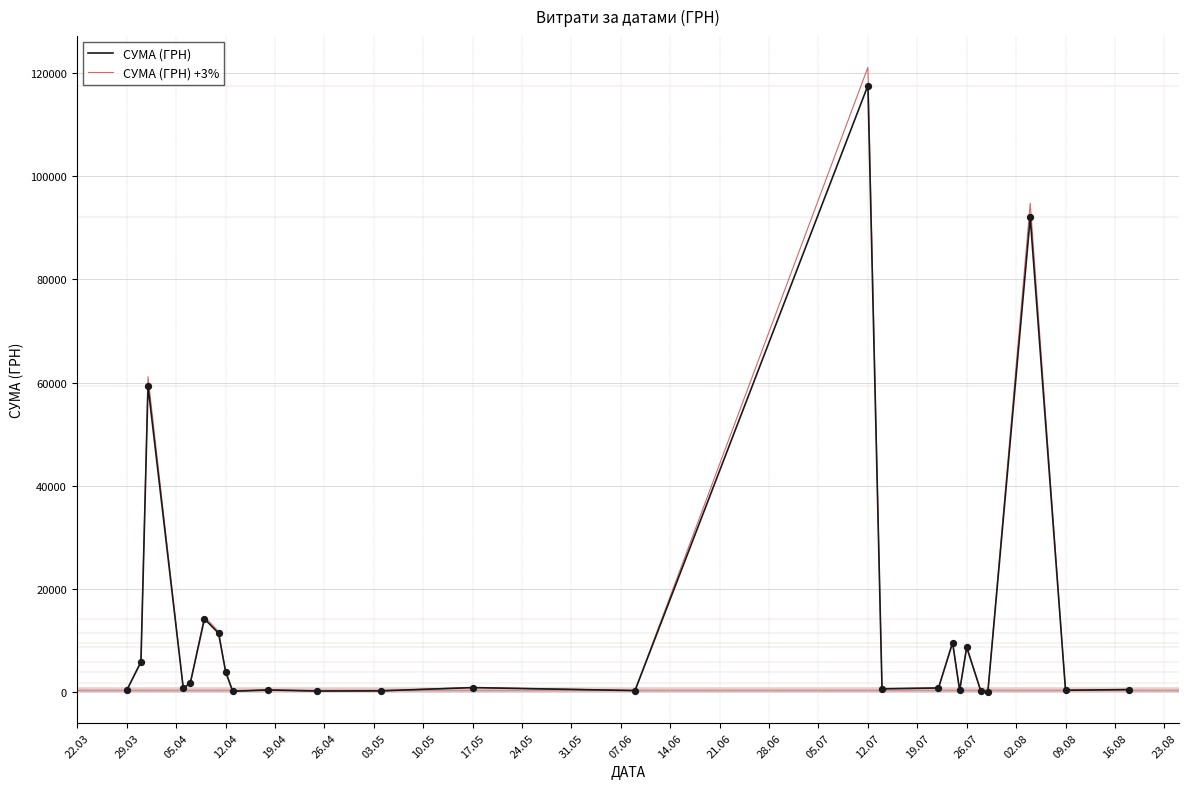

What are all the series names shown in the legend?

СУМА (ГРН), СУМА (ГРН) +3%